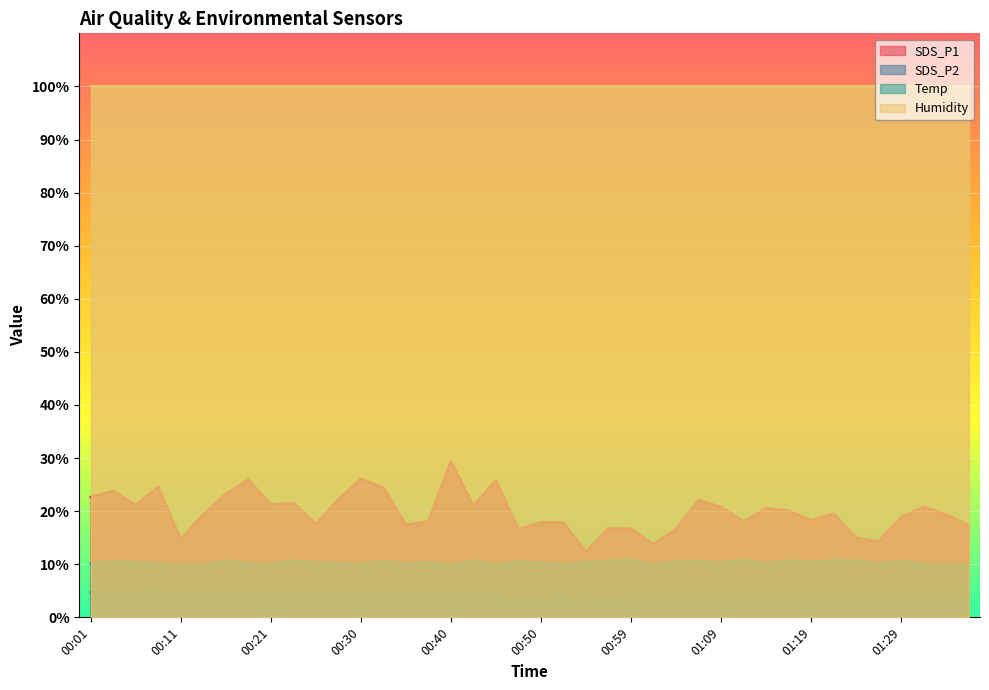

What is the difference between the maximum and minimum values in the Temp series?

1.0